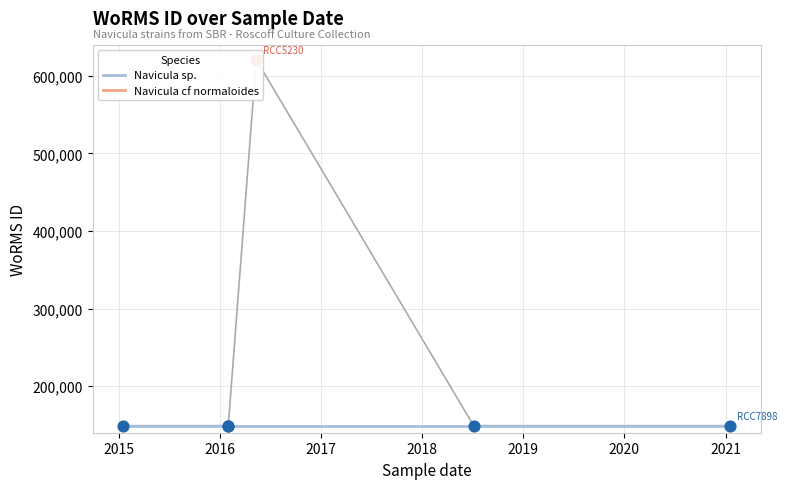

What is the ratio of the value at 2021-01-18 to the value at 2016-02-01?

1.0